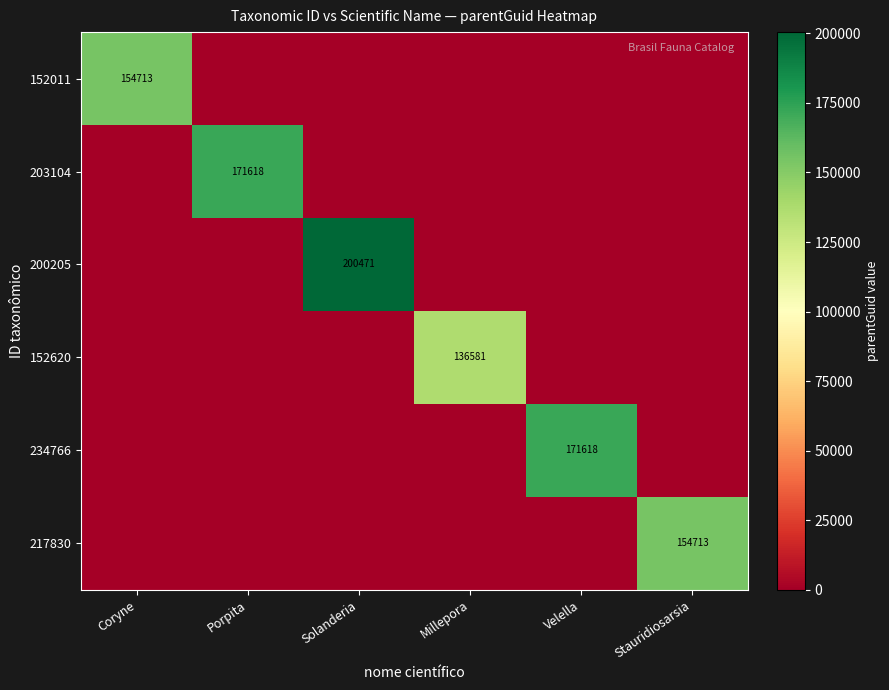

At how many categories does at least one series exceed 43756?

6